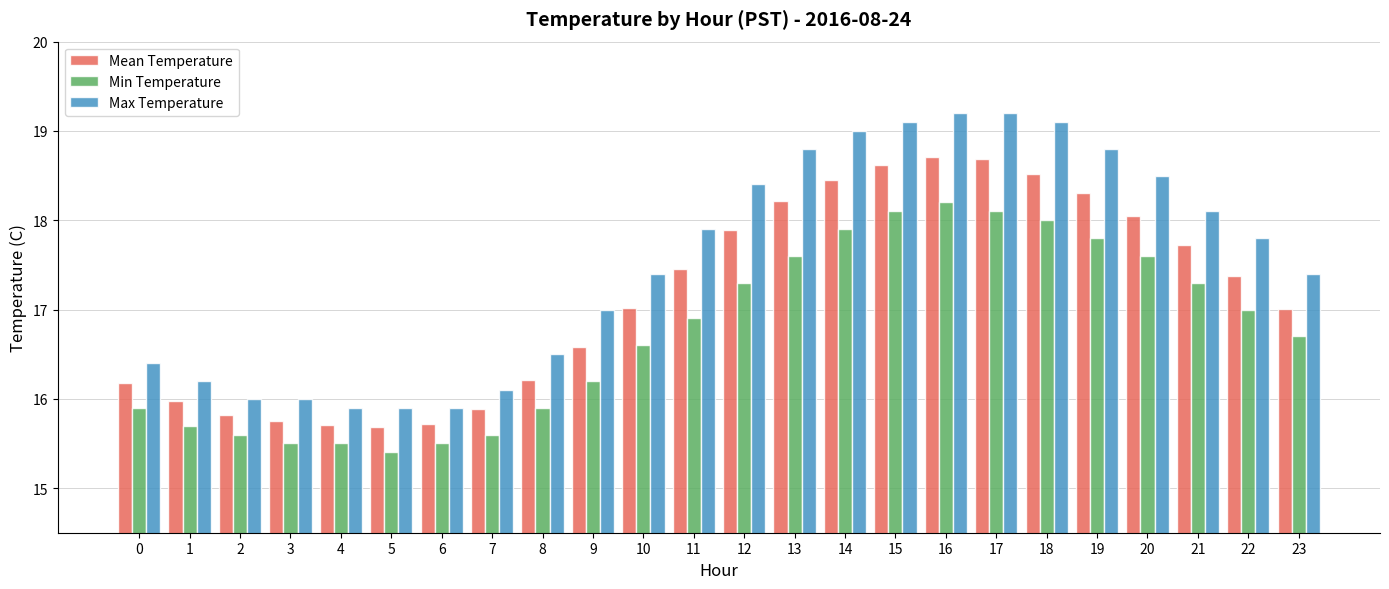

What is the minimum value shown in the chart?

15.4